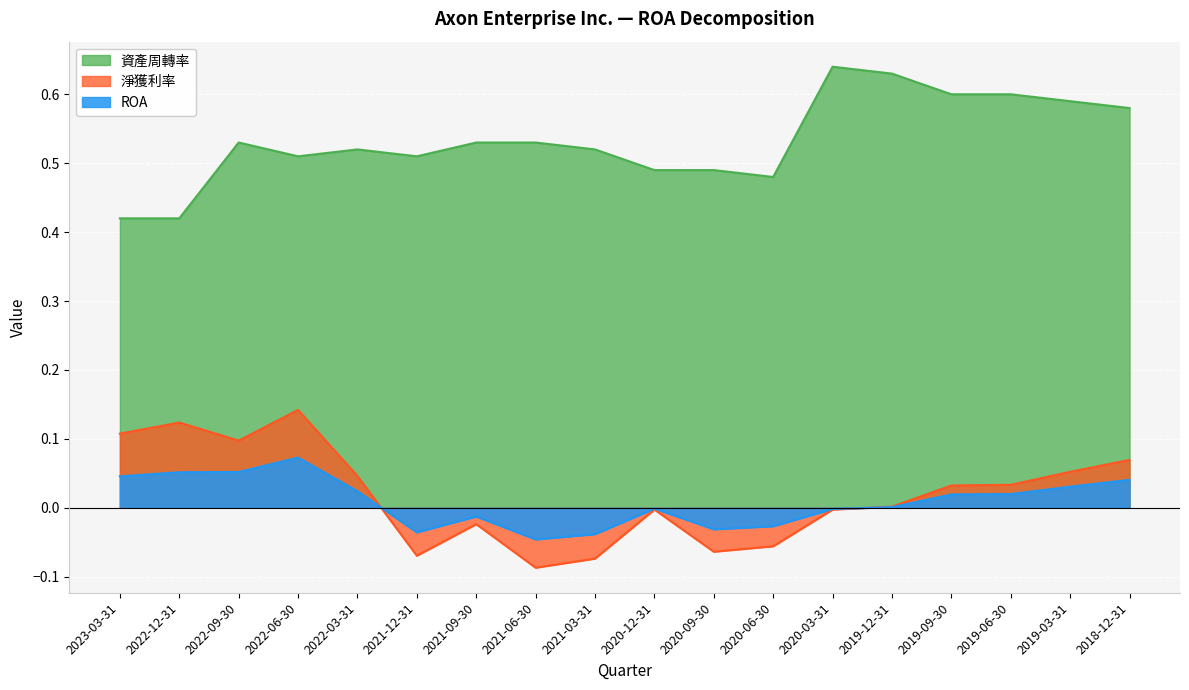

True or false: ROA and 資產周轉率 cross at least once.

False